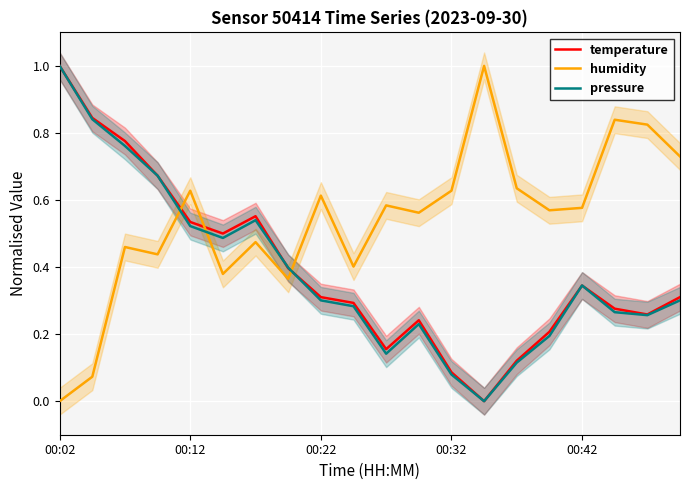

What is the difference between the maximum and second lowest values in the temperature series?

0.9